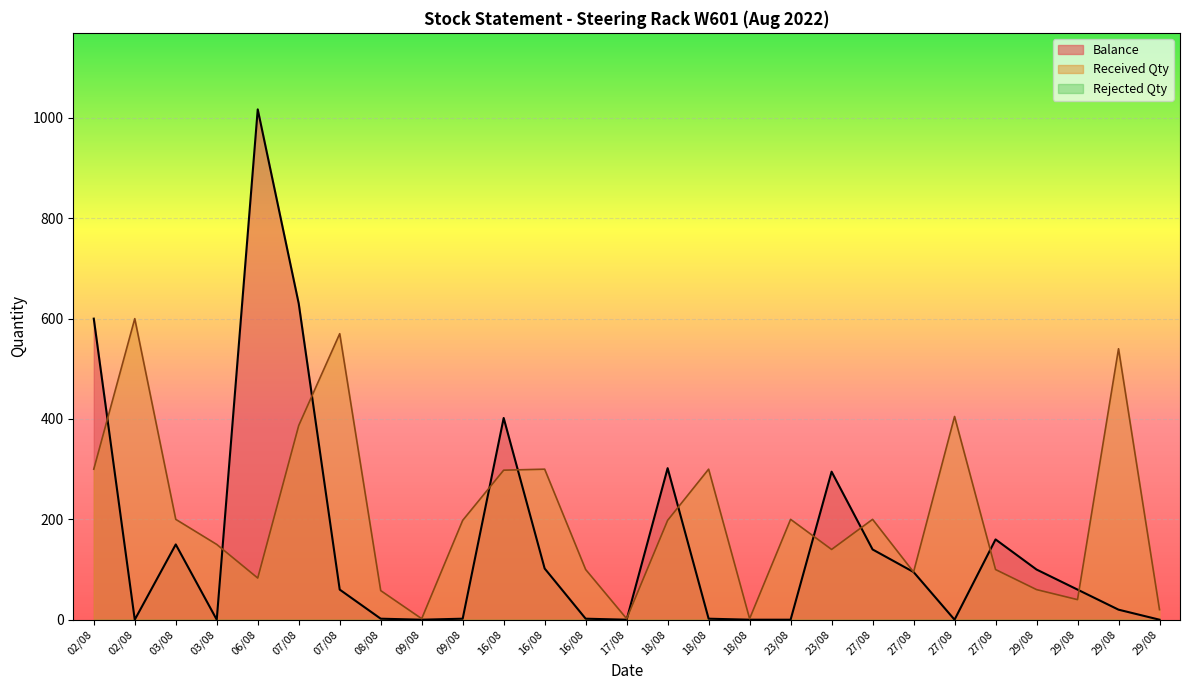

How many times do Balance and Received Qty cross each other?

11